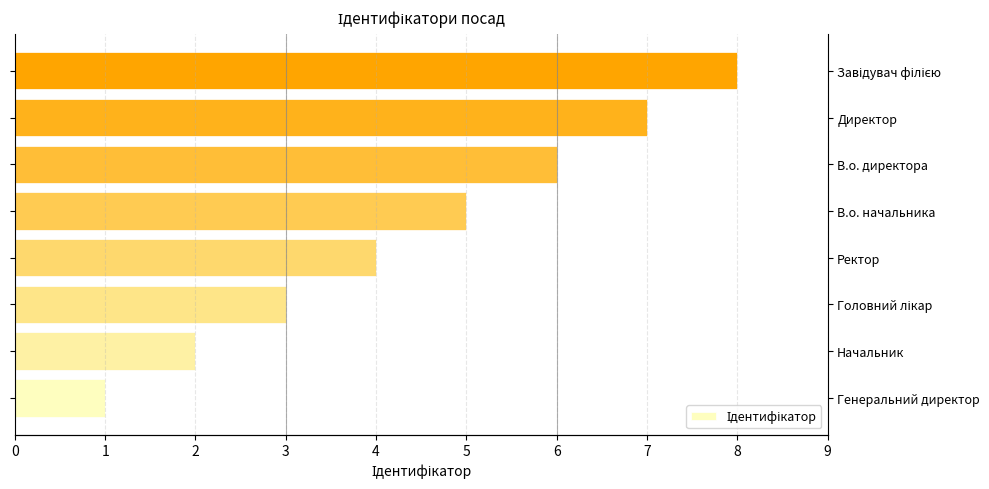

How many values are below 5?

4